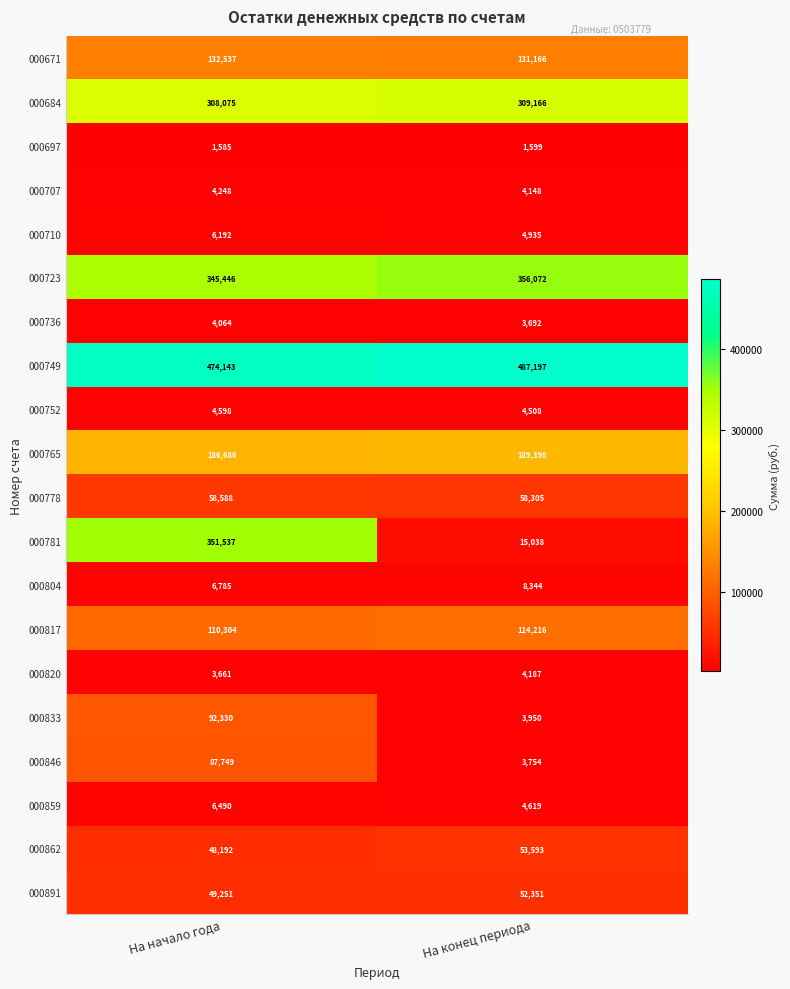

Count the number of categories in the chart.

2